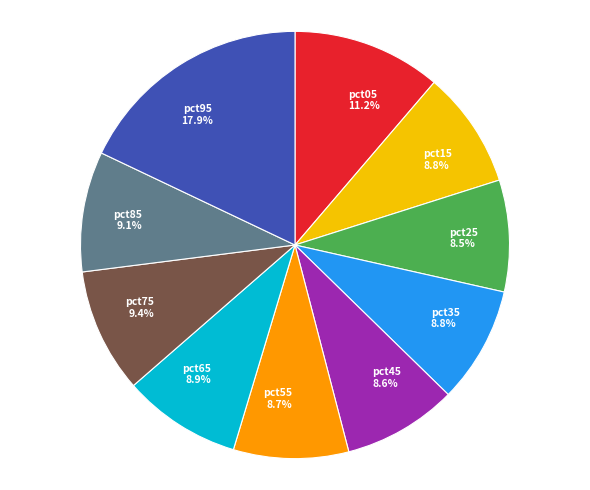

Is pct05 the majority of the pie?

No